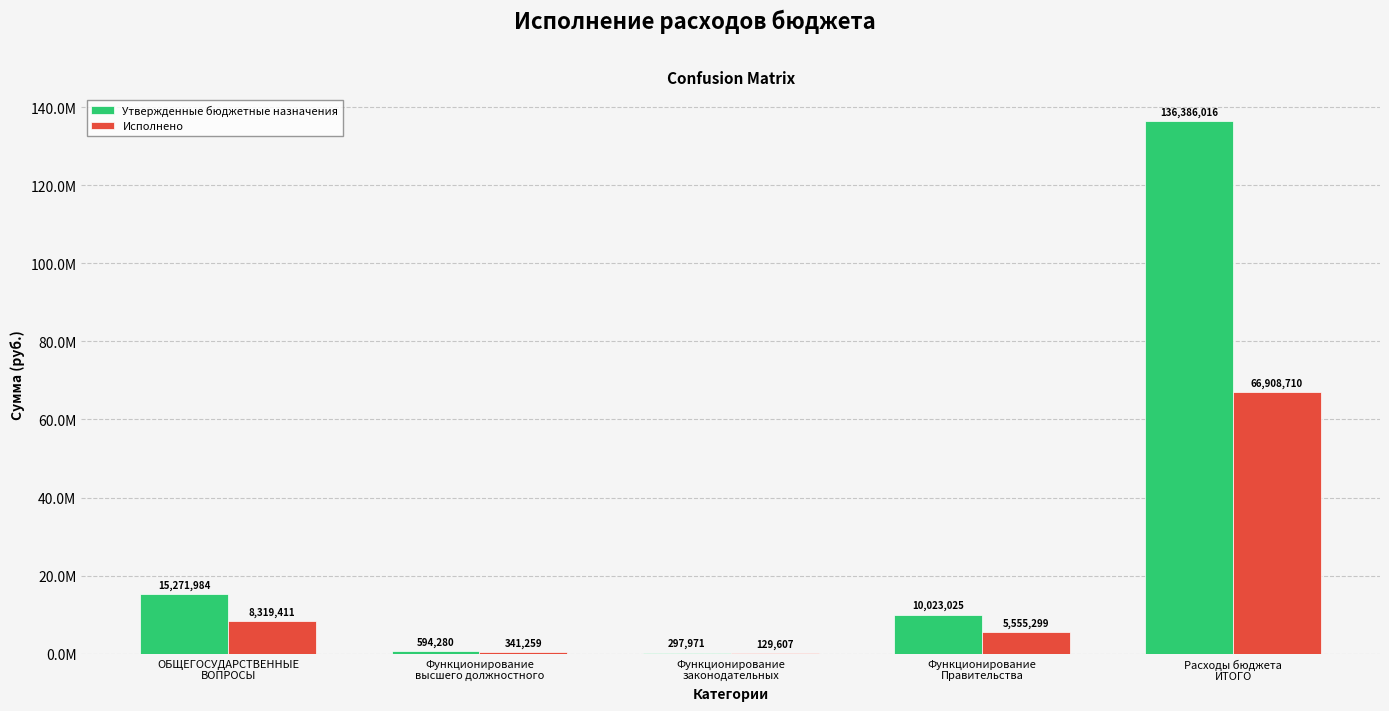

What is the average value of the Исполнено series?

16250857.6